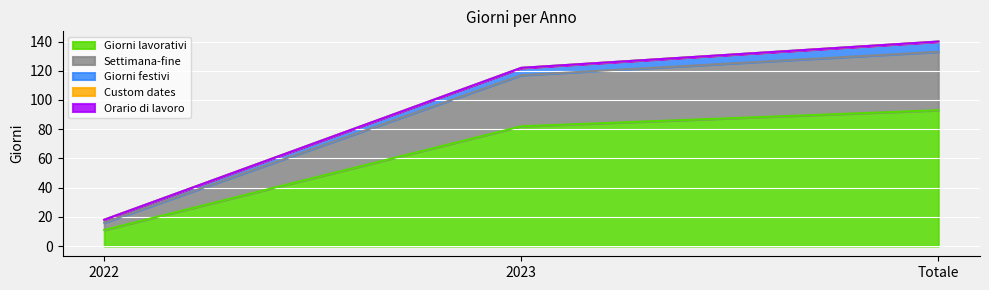

What is the difference between the maximum and minimum values in the Giorni lavorativi series?

82